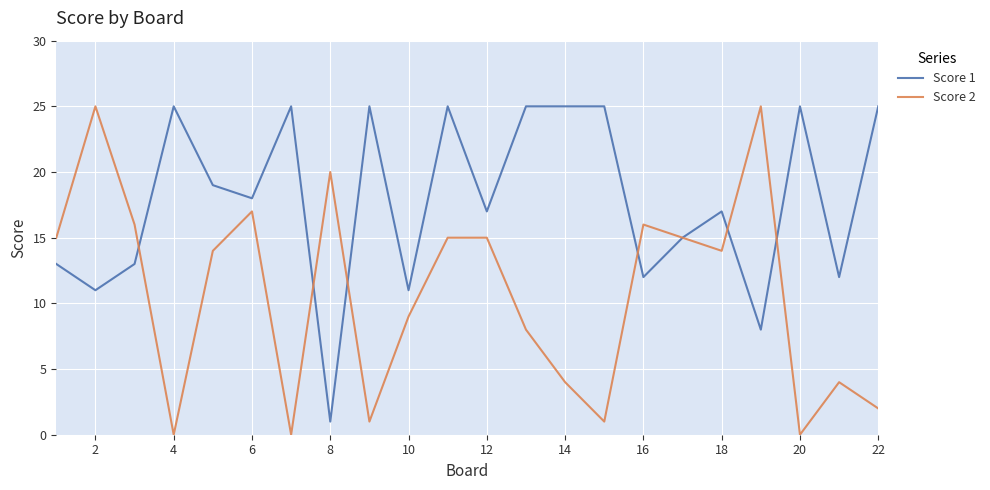

What is the greatest value displayed?

25